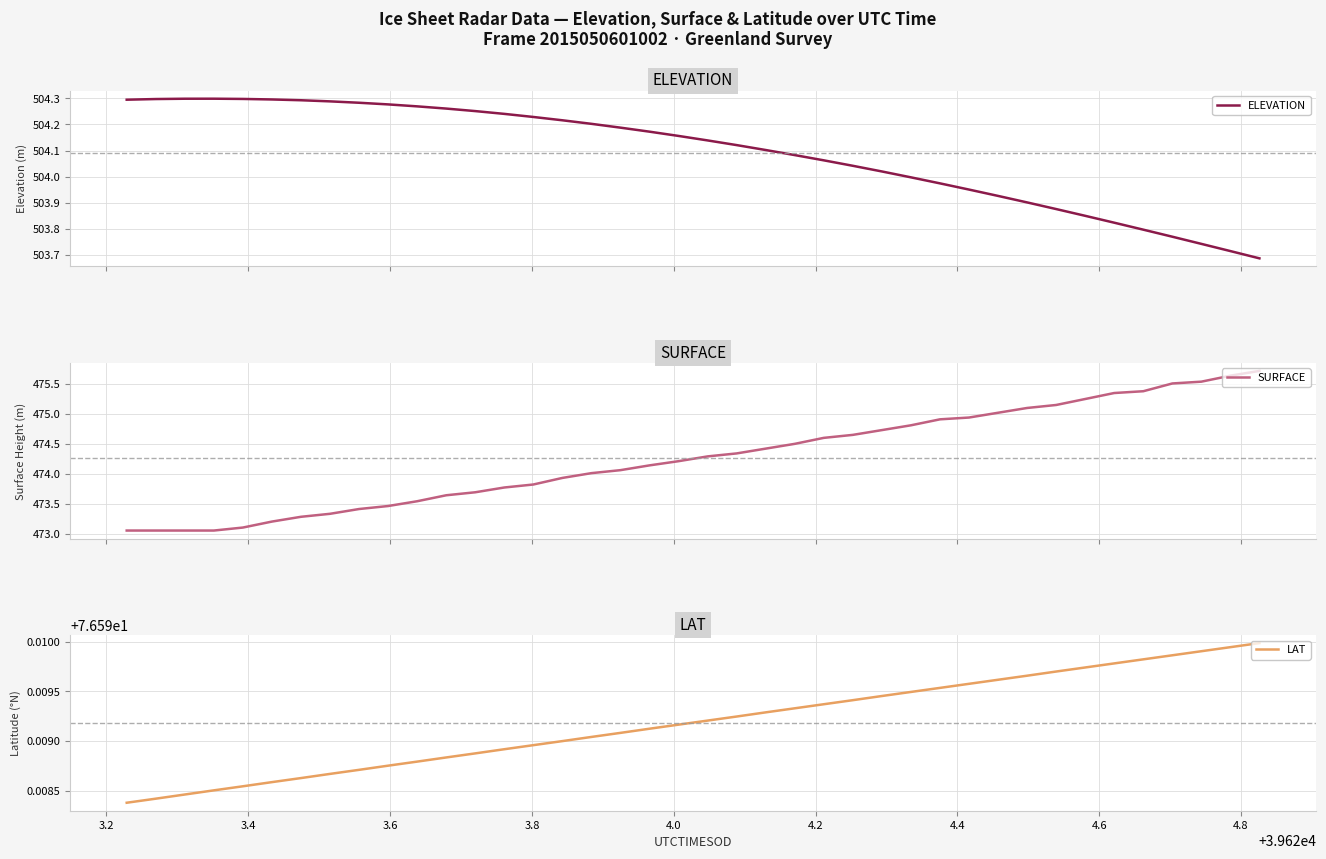

What is the highest value of the SURFACE series?

475.7